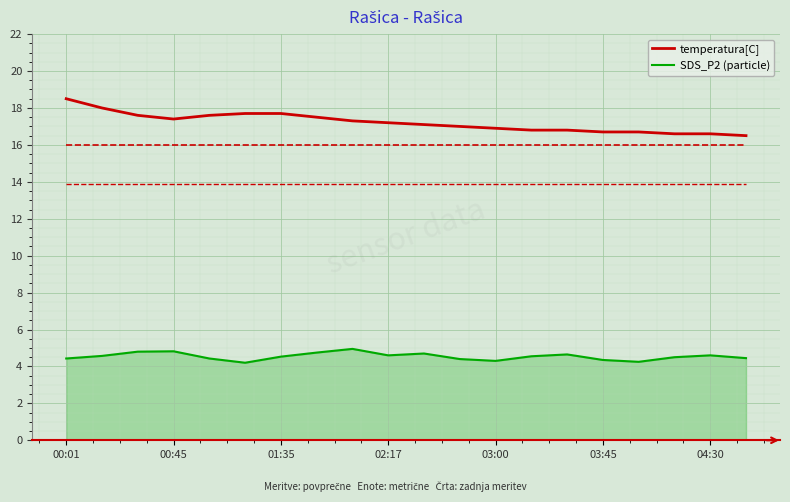

What is the lowest value of the SDS_P2 (particle) series?

4.2